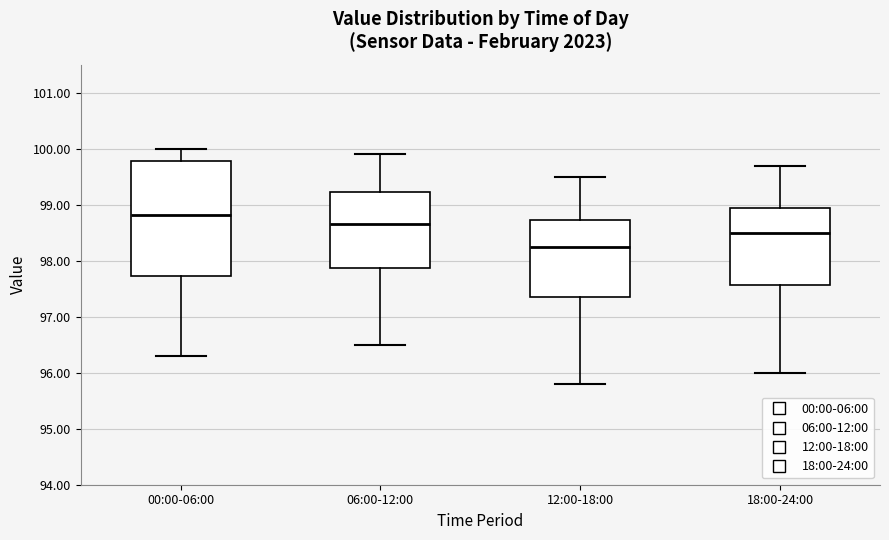

Reading left to right, transcribe this box plot: for each box, give where its median line is, the range the box spans, and where its two whiskers end, as read against the y-axis. The values are not printed on the chart, so give them approximately, as read against the axis.

00:00-06:00: median 98.8, box 97.7 to 99.8, whiskers 96.3 to 100.0
06:00-12:00: median 98.7, box 97.9 to 99.2, whiskers 96.5 to 99.9
12:00-18:00: median 98.3, box 97.4 to 98.7, whiskers 95.8 to 99.5
18:00-24:00: median 98.5, box 97.6 to 99.0, whiskers 96.0 to 99.7